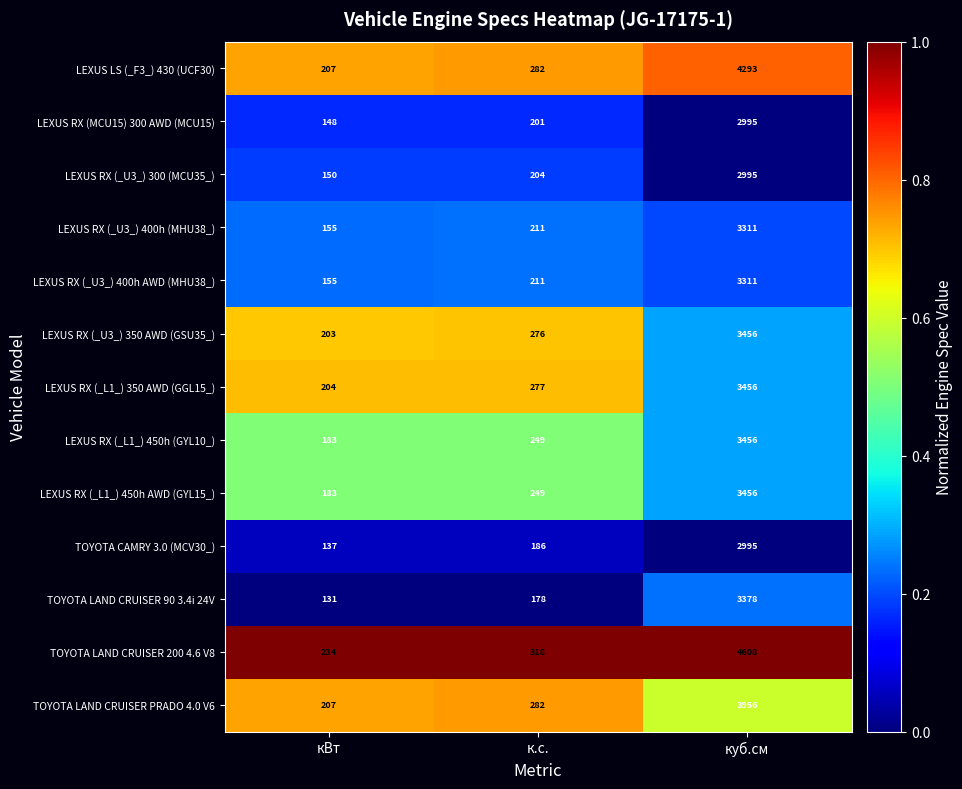

At which label is LEXUS RX (_L1_) 450h (GYL10_) closest to 1819?

к.с.